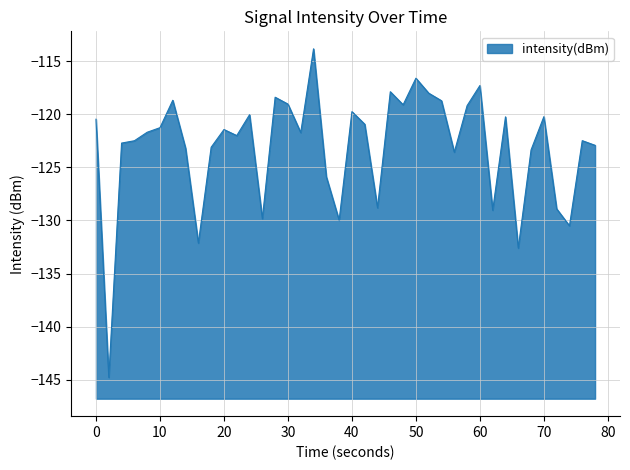

What is the maximum value shown in the chart?

-113.8